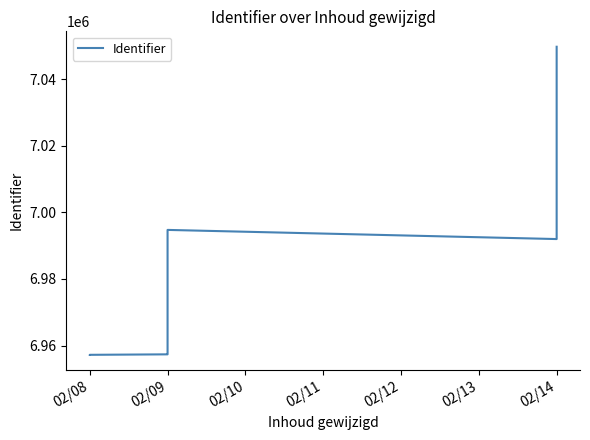

How many lines are shown in the chart?

1